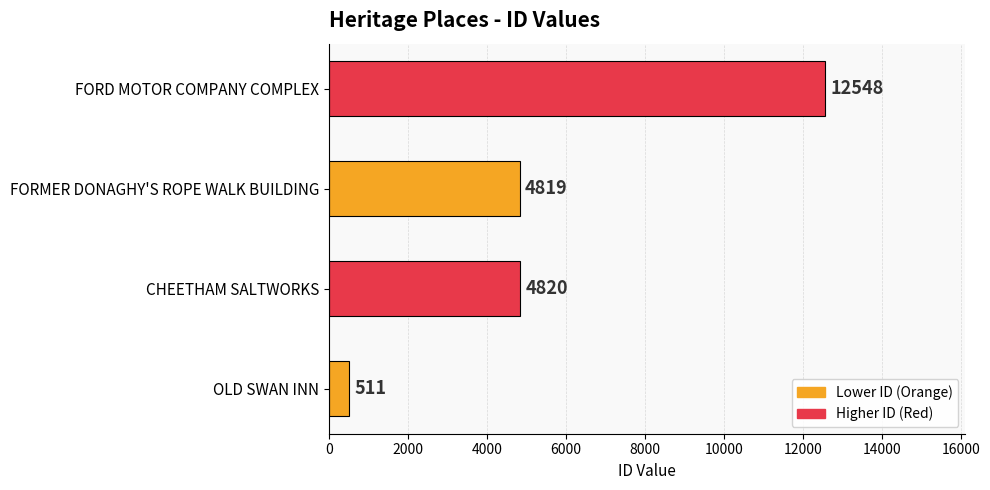

Reading bottom to top, transcribe all the data shown in this chart.

511	4820	4819	12548